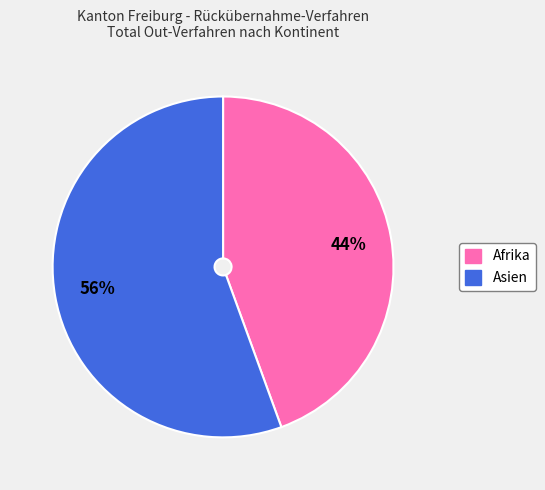

What percentage is the Asien slice, to the nearest percent?

56%